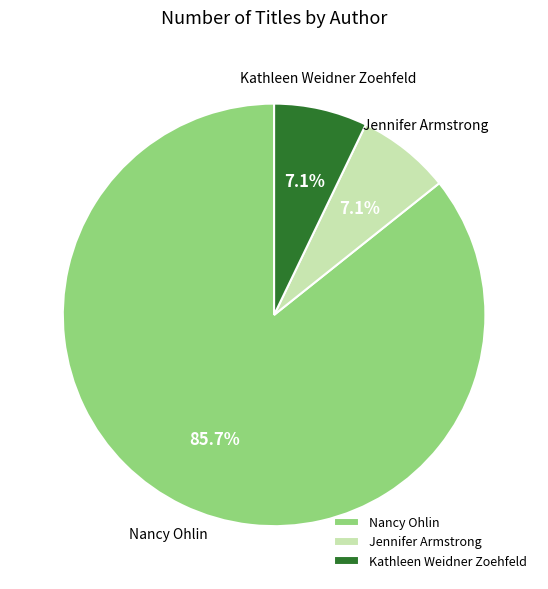

What is the majority slice?

Nancy Ohlin